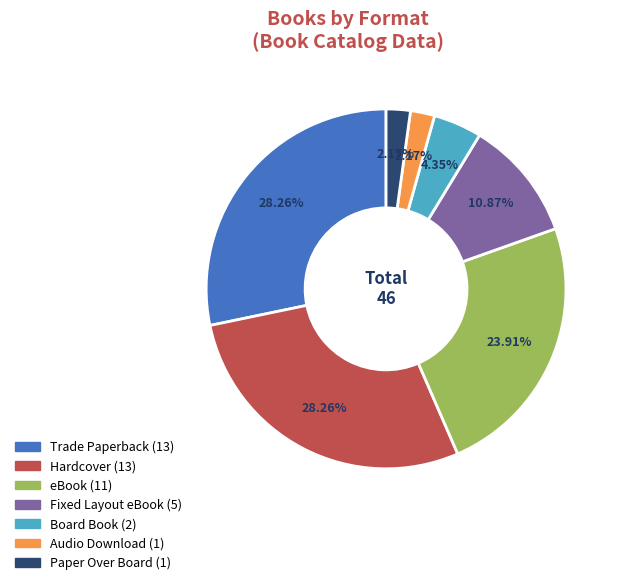

To the nearest percent, what is the difference between the Fixed Layout eBook and Hardcover slice percentages?

17%